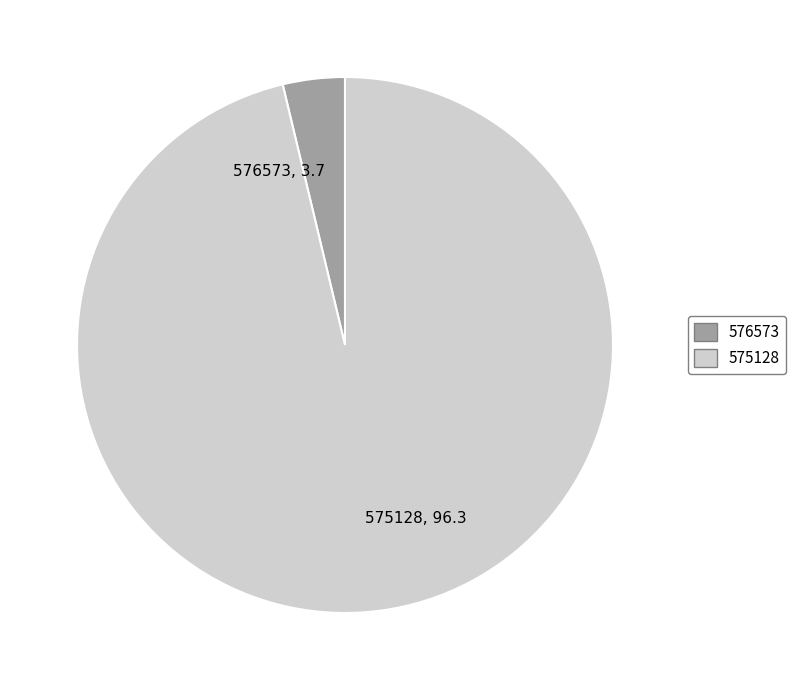

Count the number of slices in the pie.

2